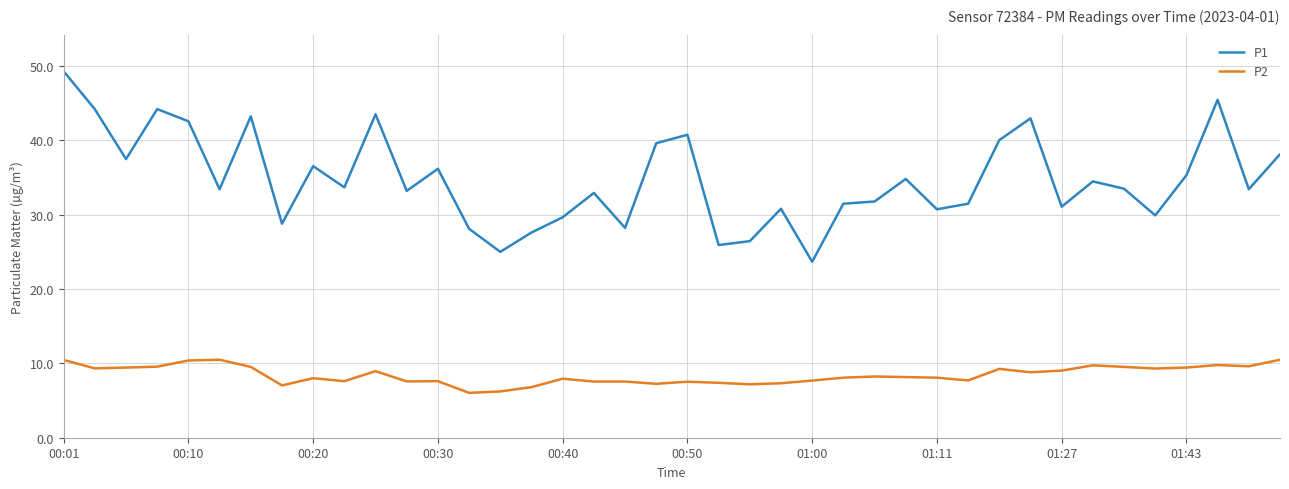

What is the difference between the maximum and minimum values in the P2 series?

4.5